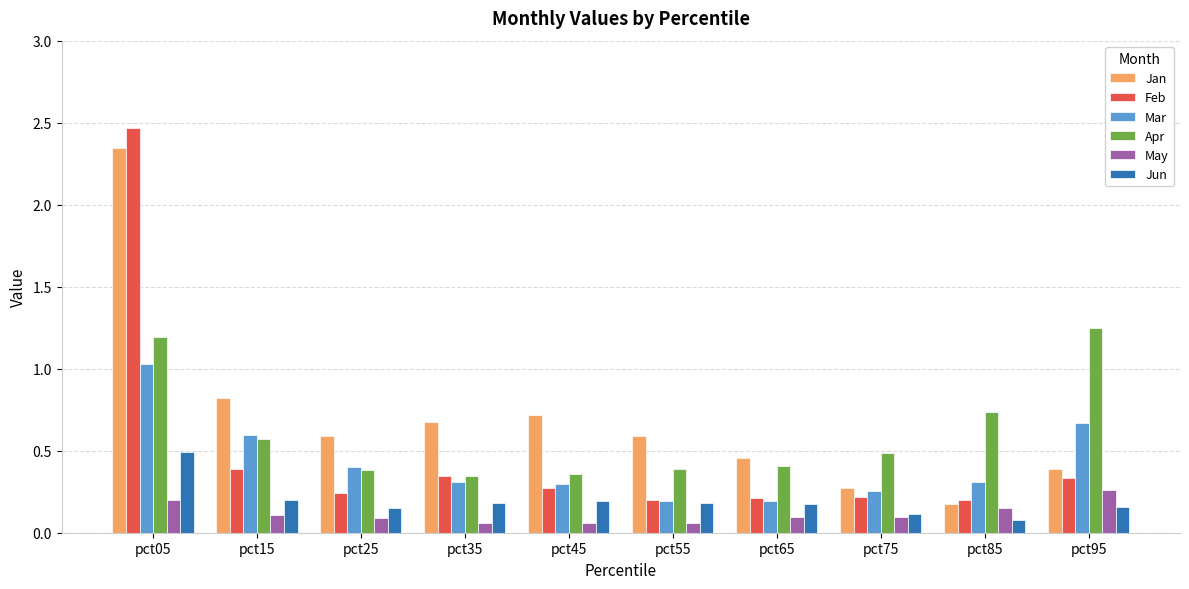

Which series has the widest spread of values?

Feb